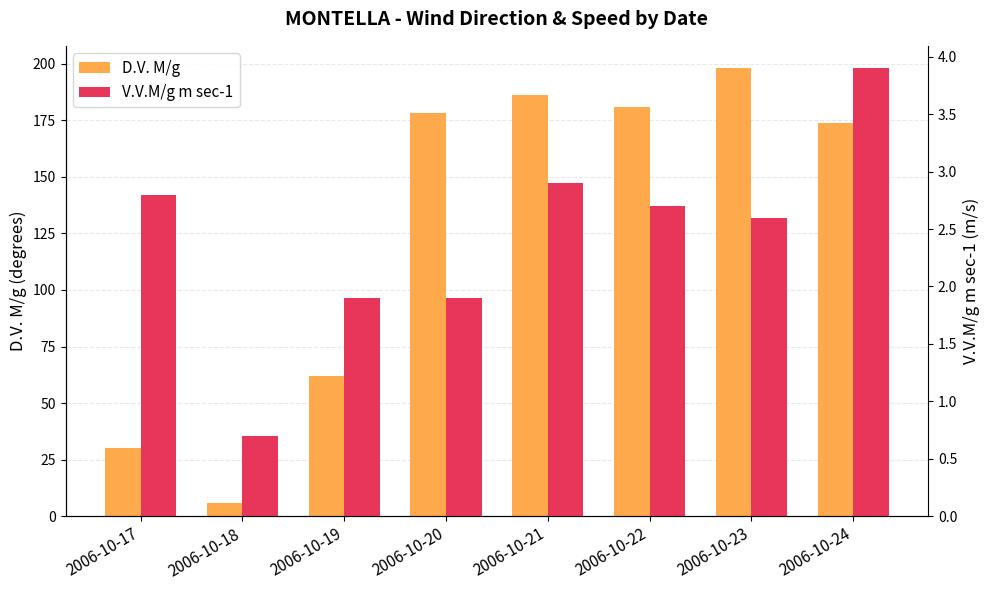

What are all the series names shown in the legend?

D.V. M/g, V.V.M/g m sec-1